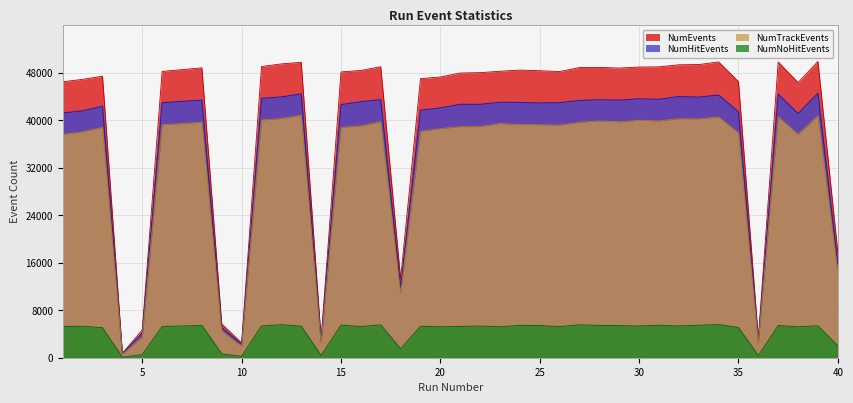

How many categories are shown in the chart?

40